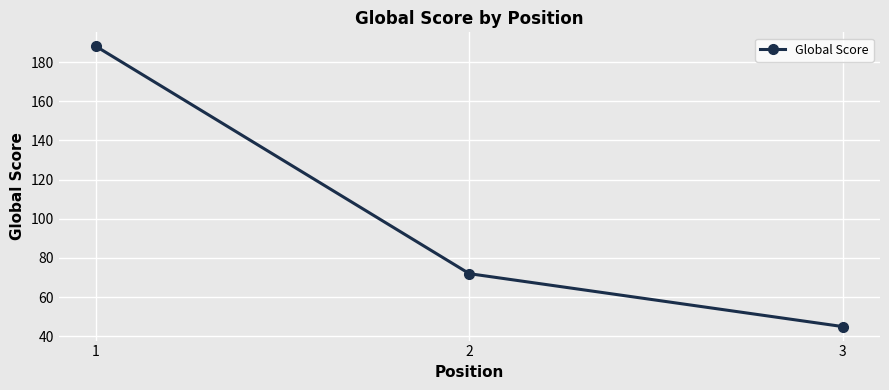

What is the value of the 1st point from the left?

188